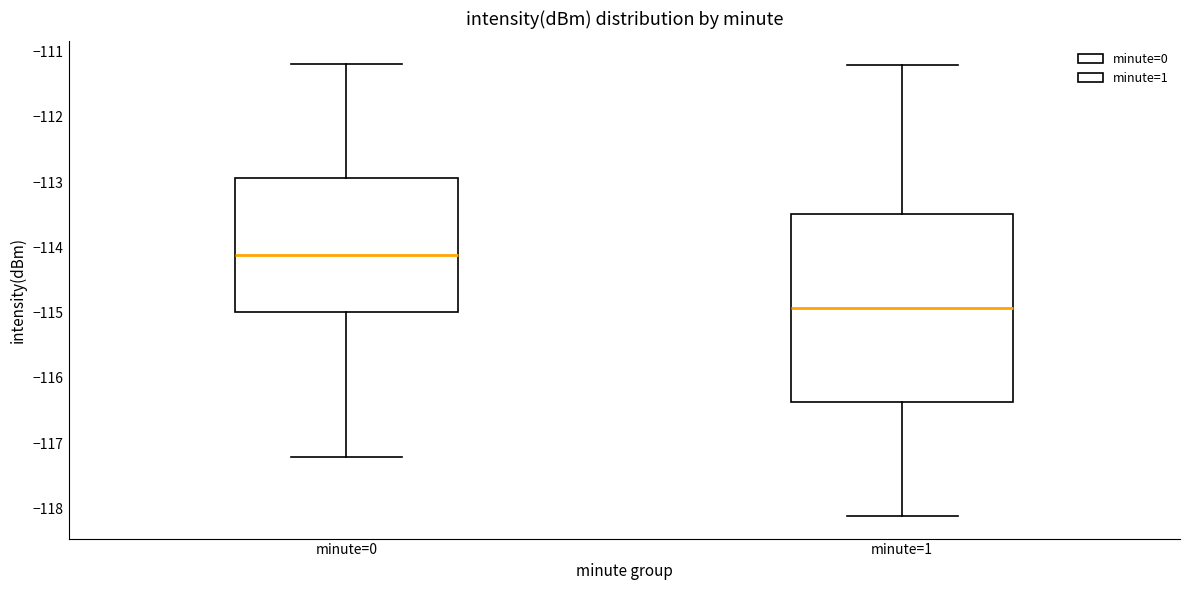

Comparing the boxes themselves (not the whiskers), which one is the tallest?

minute=1